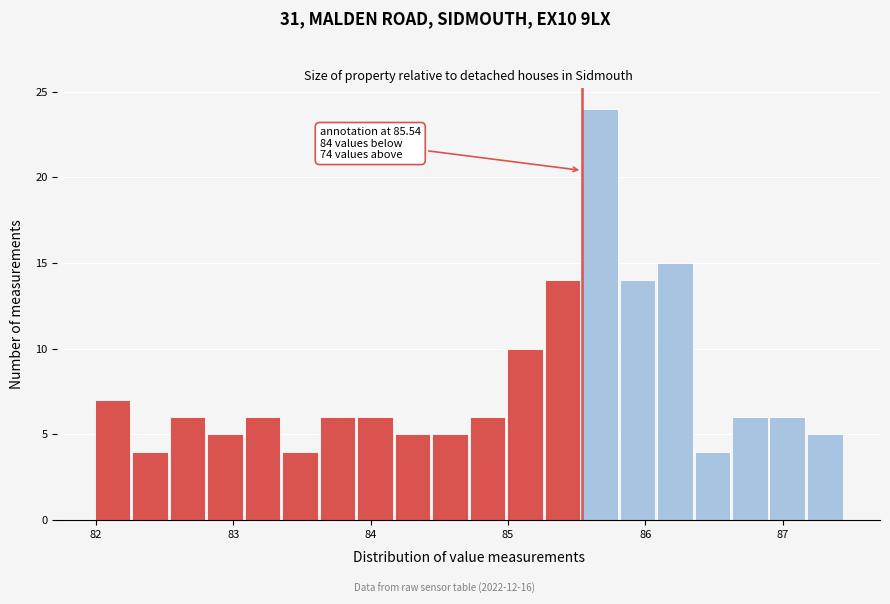

Read against the x-axis, roughly where is the centre of the tallest bar?

85.7